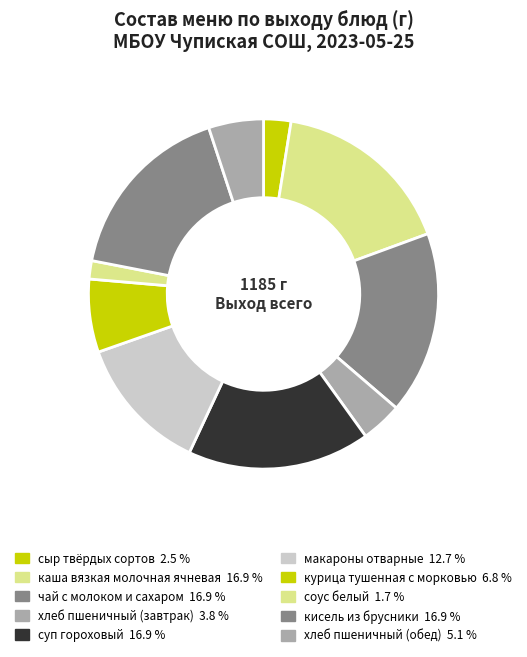

What is the largest slice in the pie chart?

каша вязкая молочная ячневая